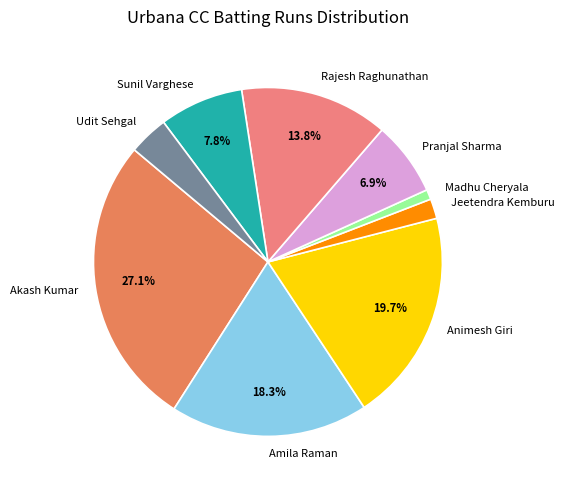

Which category has the biggest portion of the pie?

Akash Kumar